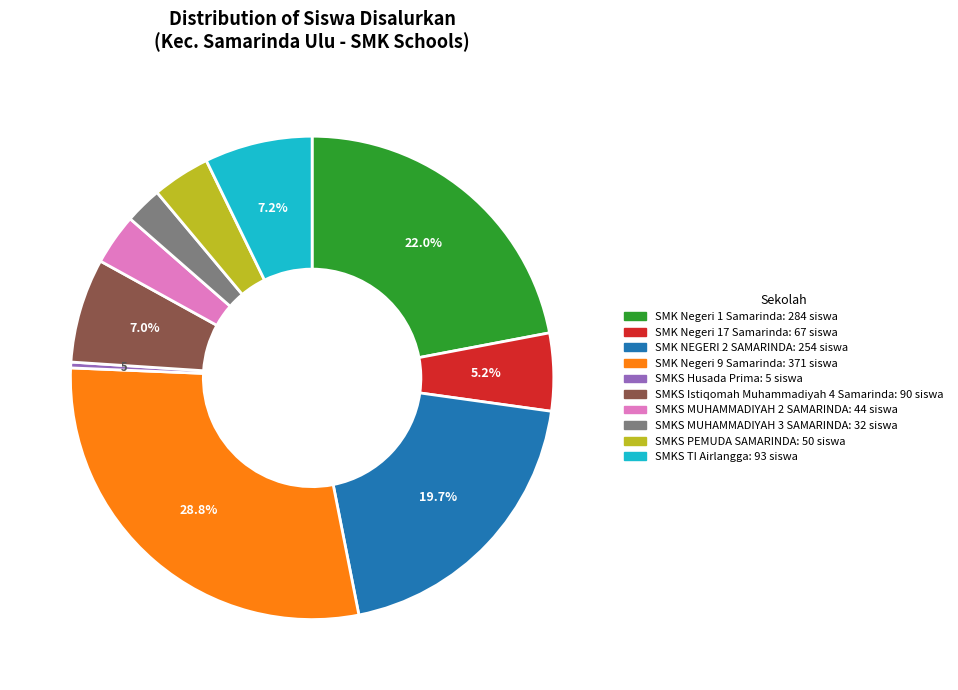

What portion of the pie excludes SMKS Istiqomah Muhammadiyah 4 Samarinda?

93.0%